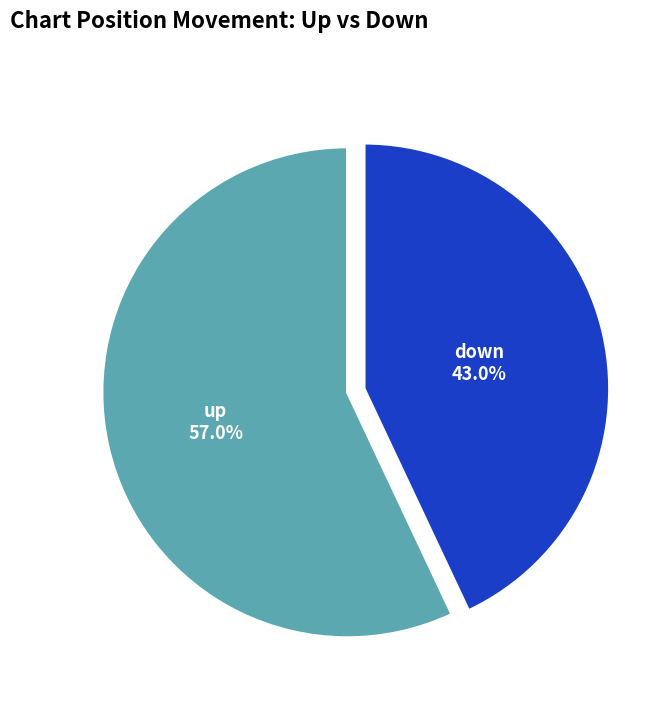

How many slices are in this pie chart?

2